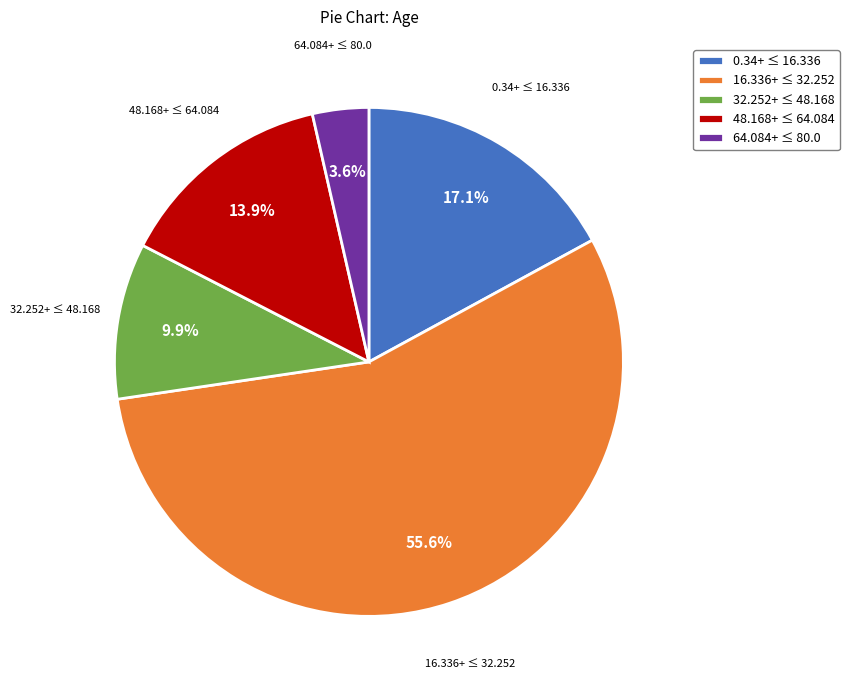

Rank the categories by value from lowest to highest.

64.084+ ≤ 80.0, 32.252+ ≤ 48.168, 48.168+ ≤ 64.084, 0.34+ ≤ 16.336, 16.336+ ≤ 32.252